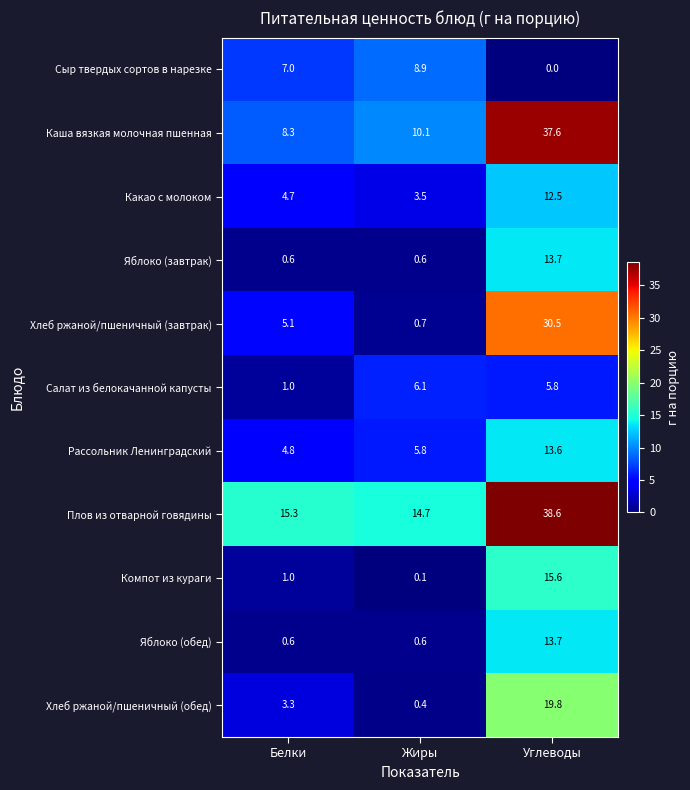

At which category is the sum across all series the highest?

Углеводы